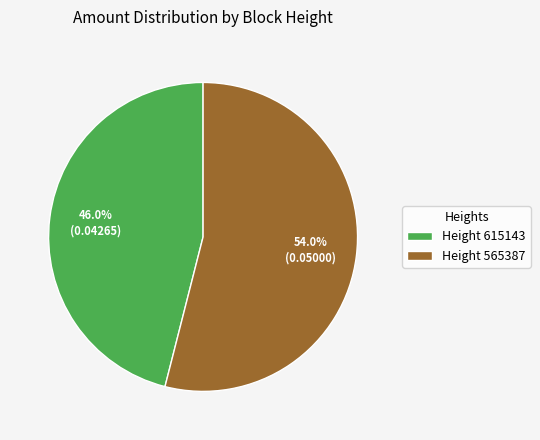

What is the smallest slice in the pie chart?

Height 615143